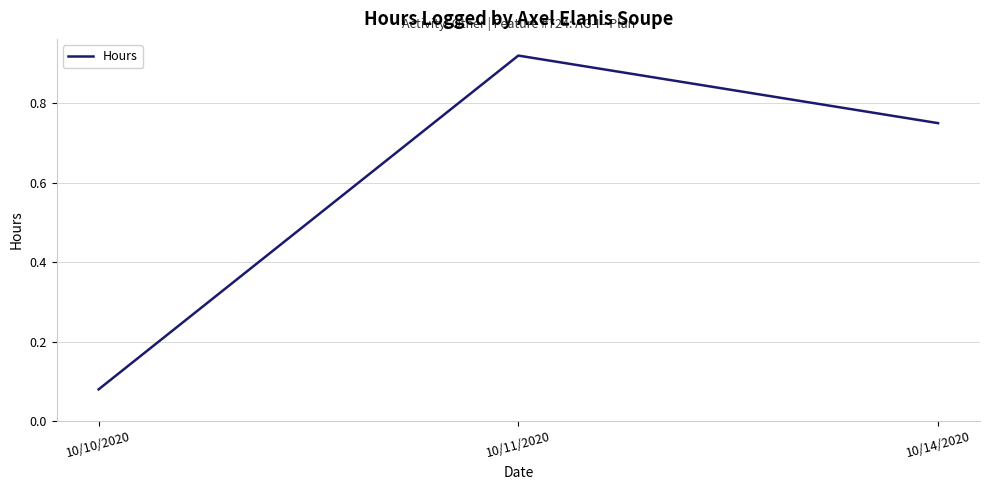

What is the difference between the values at 10/10/2020 and 10/14/2020?

0.7